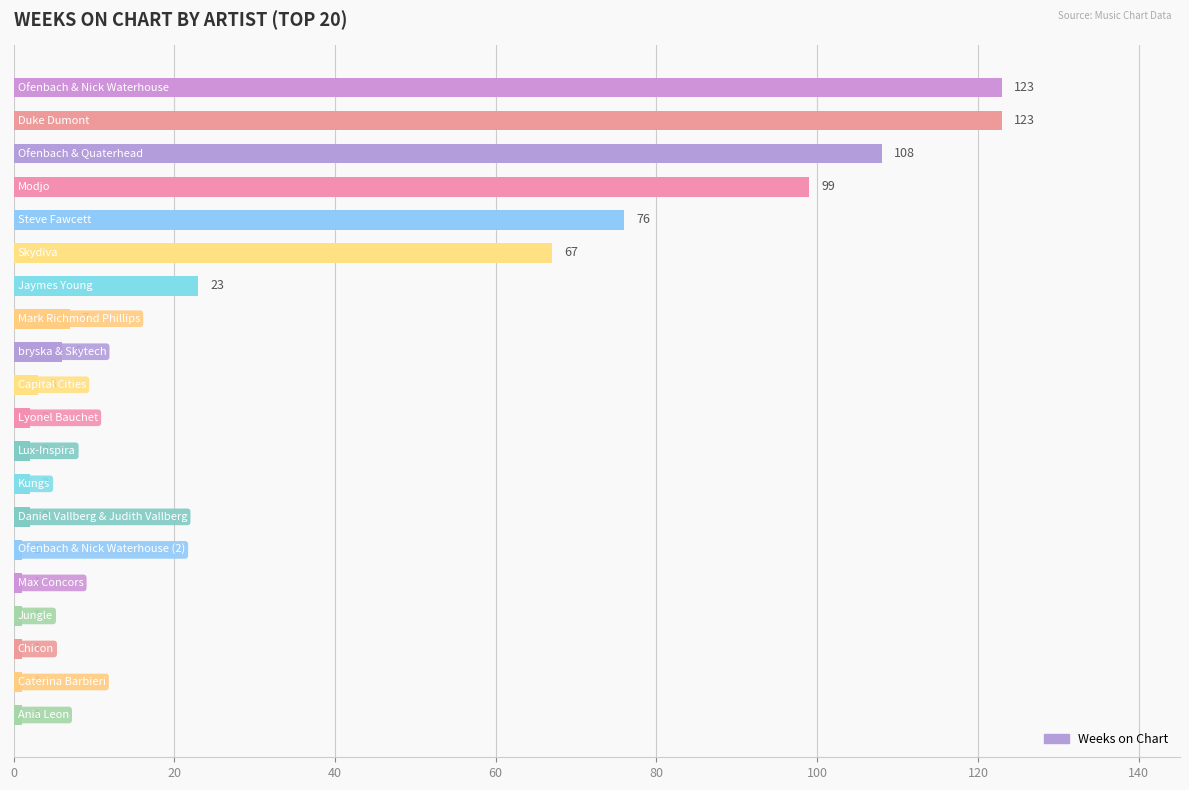

What is the value of the 10th bar from the top?

3